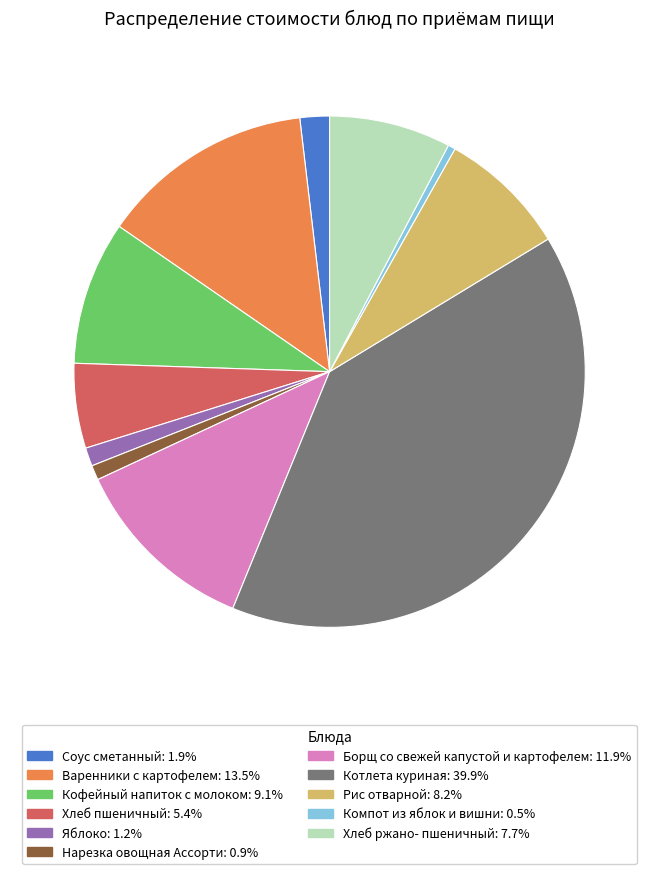

True or false: Варенники с картофелем accounts for 22% of the total.

False